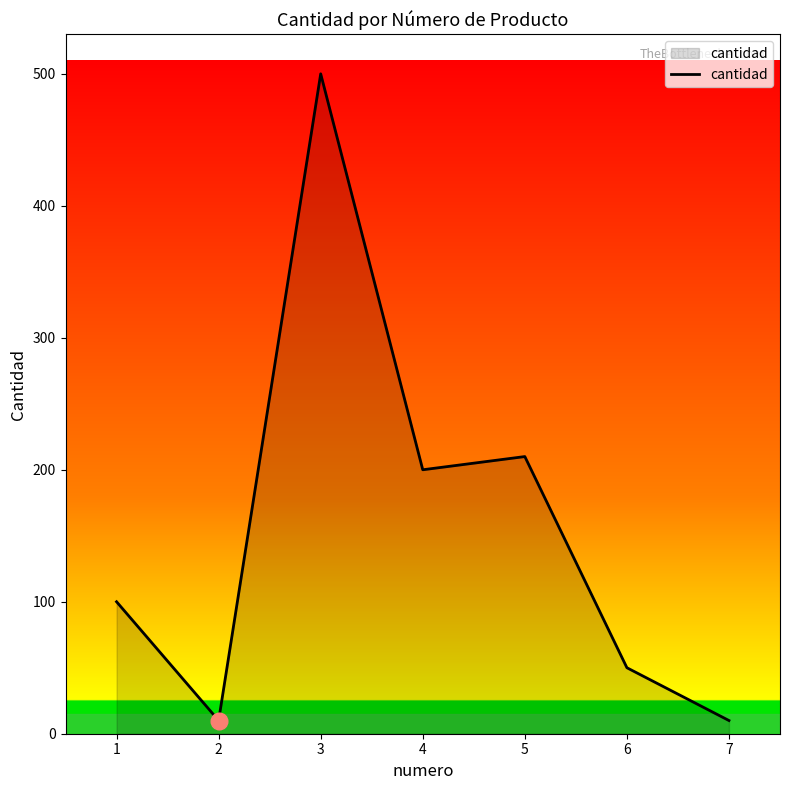

Count the number of categories in the chart.

7